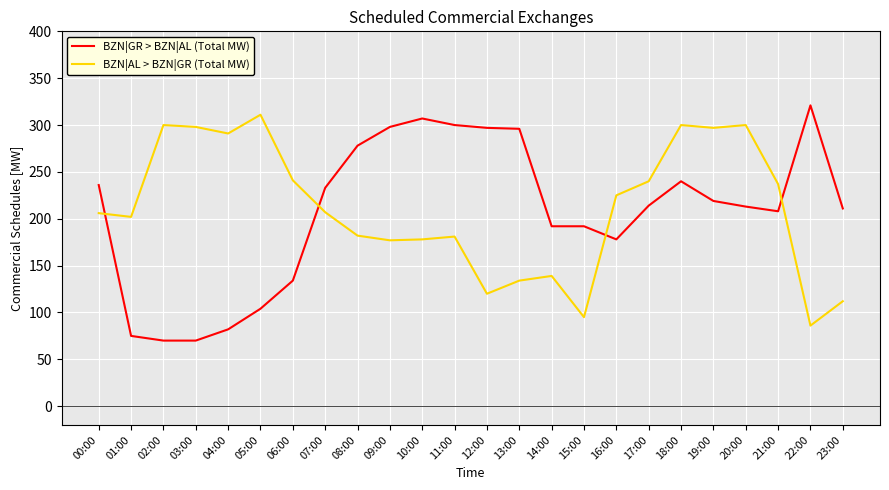

How many categories are shown in the chart?

24